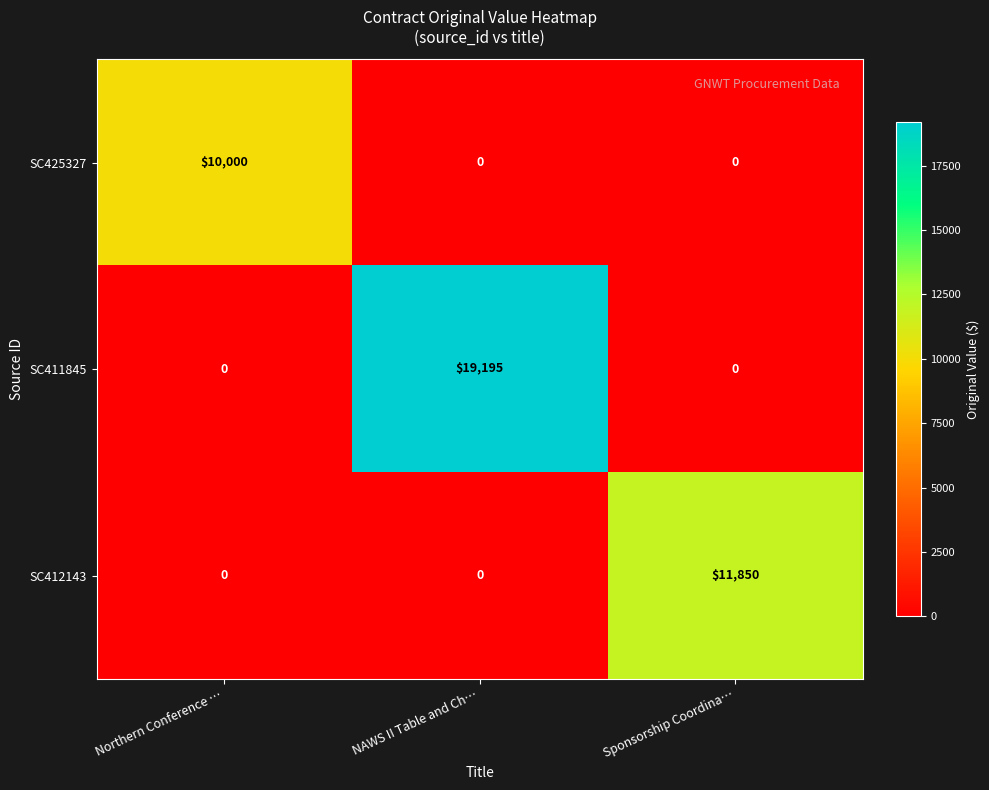

What is the difference between the maximum and minimum values in the SC425327 series?

10000